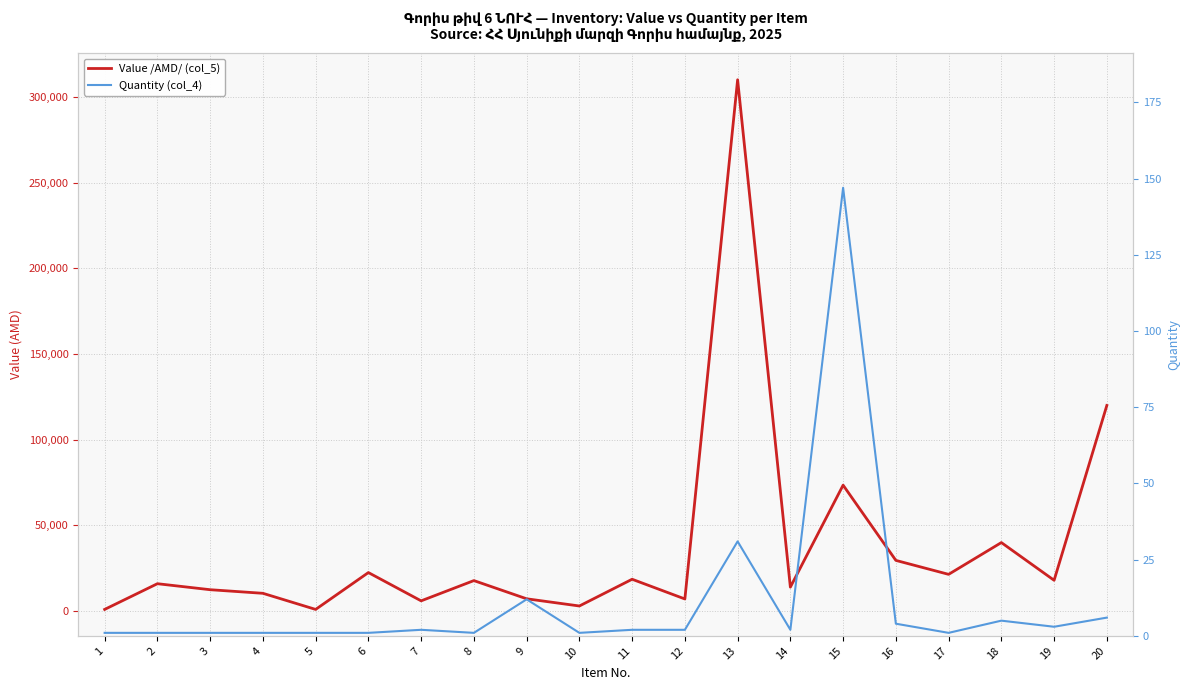

Reading left to right, what are all the values shown in this chart?

Value /AMD/ (col_5): 1=1000	2=16000	3=12500	4=10400	5=1000	6=22500	7=6000	8=17820	9=7200	10=3000	11=18600	12=7100	13=310000	14=14000	15=73500	16=29600	17=21461	18=40000	19=18000	20=120000
Quantity (col_4): 1=1	2=1	3=1	4=1	5=1	6=1	7=2	8=1	9=12	10=1	11=2	12=2	13=31	14=2	15=147	16=4	17=1	18=5	19=3	20=6